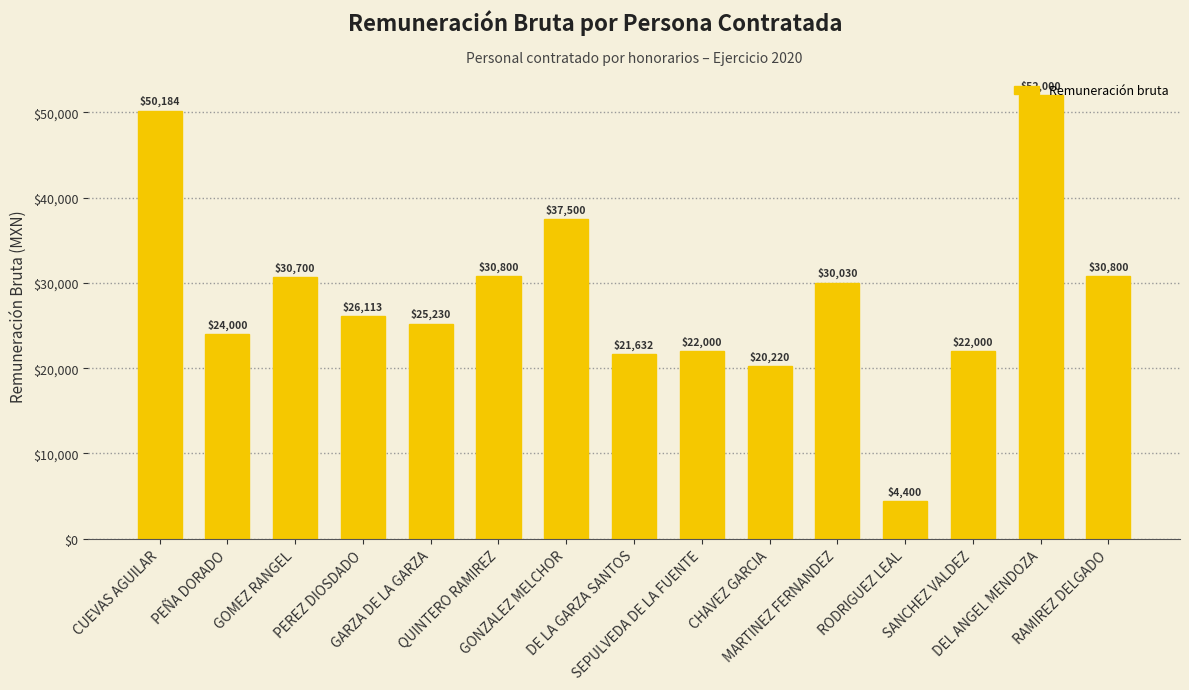

What is the smallest value displayed?

4400.1